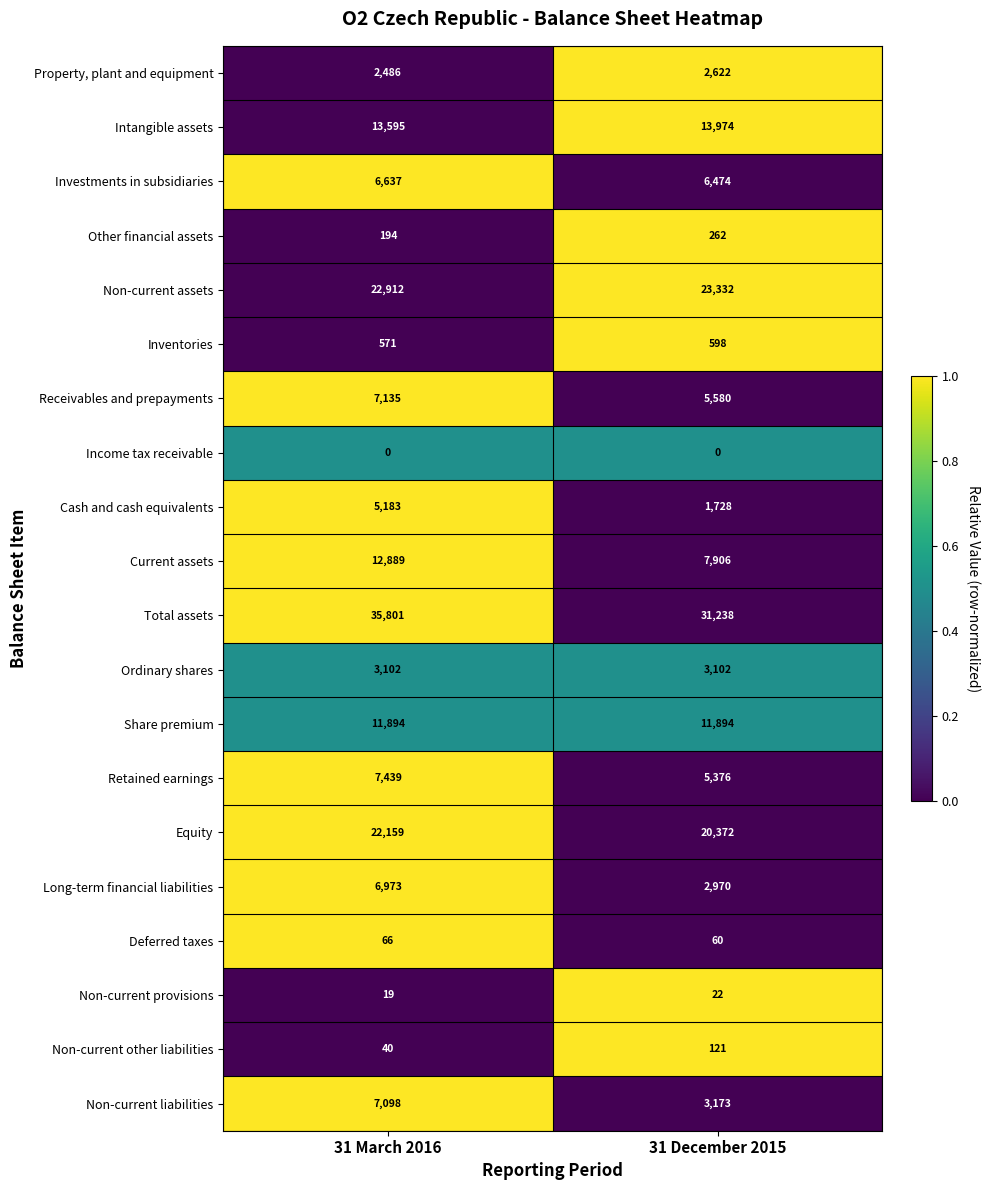

Which series has the largest total across all categories?

Total assets